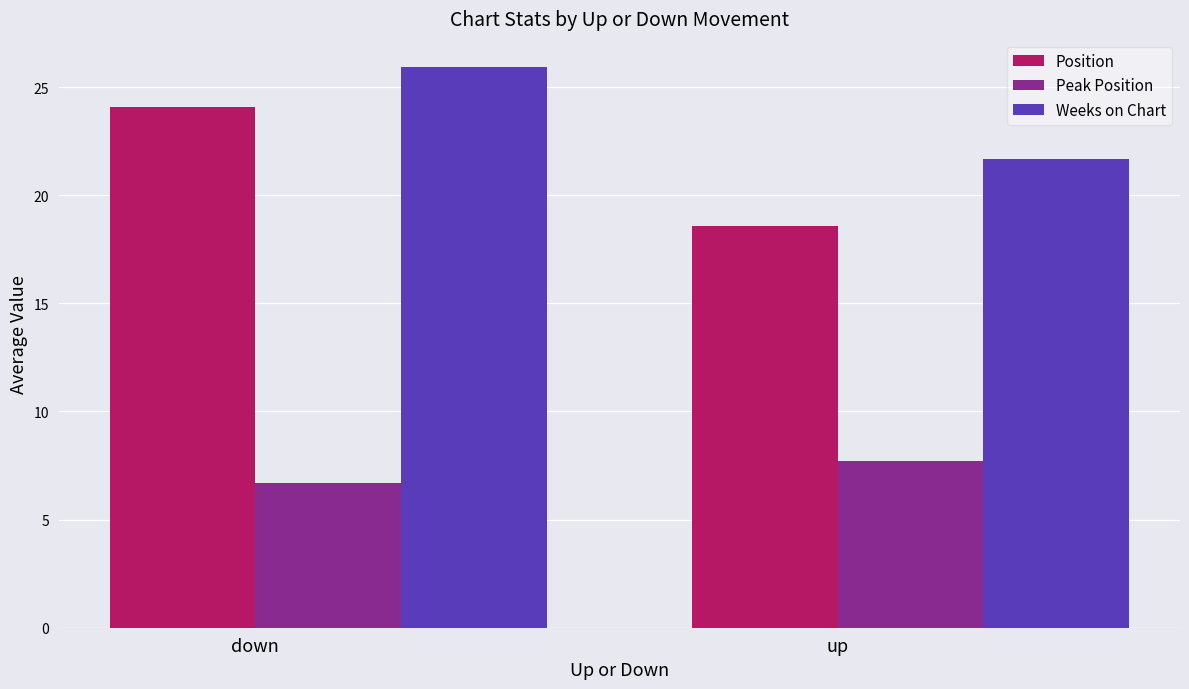

What is the value of the Position bar at the 1st from the left?

24.1